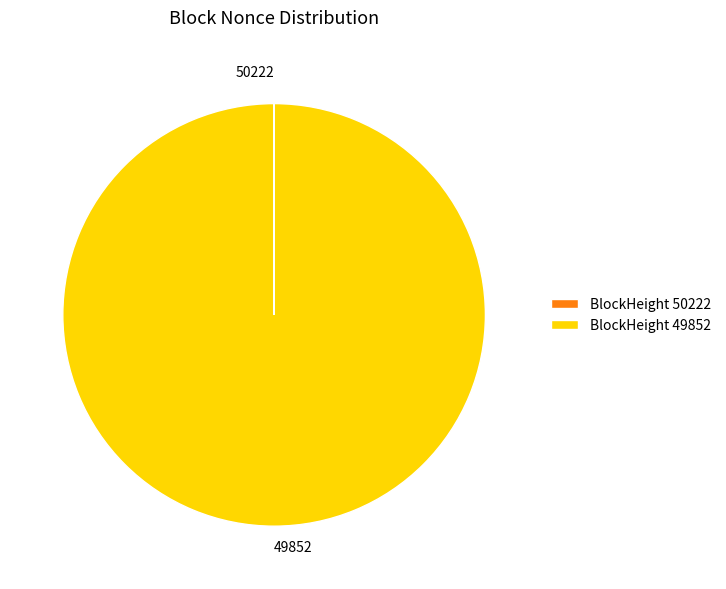

Is there any slice that represents more than half of the pie?

Yes